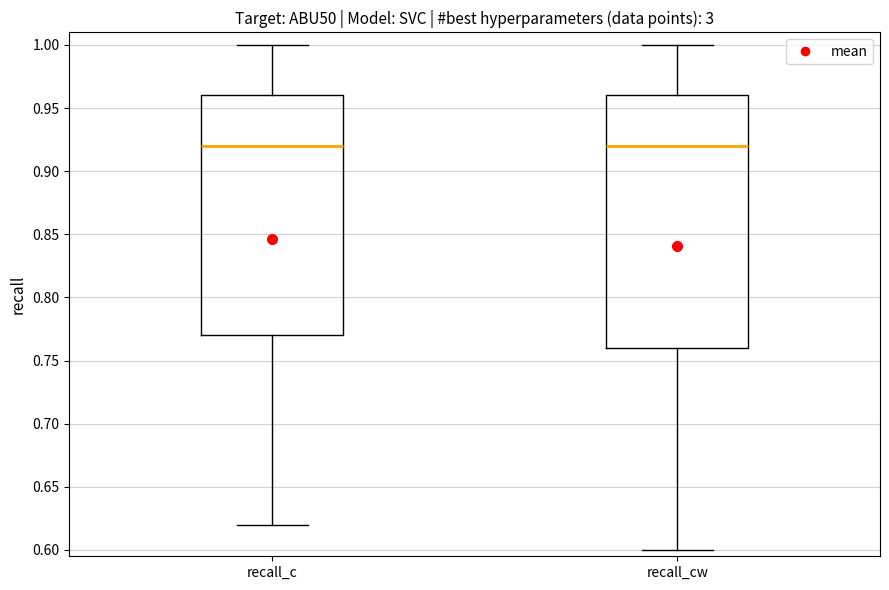

Which box is the tallest, from its lower edge to its upper edge?

recall_cw